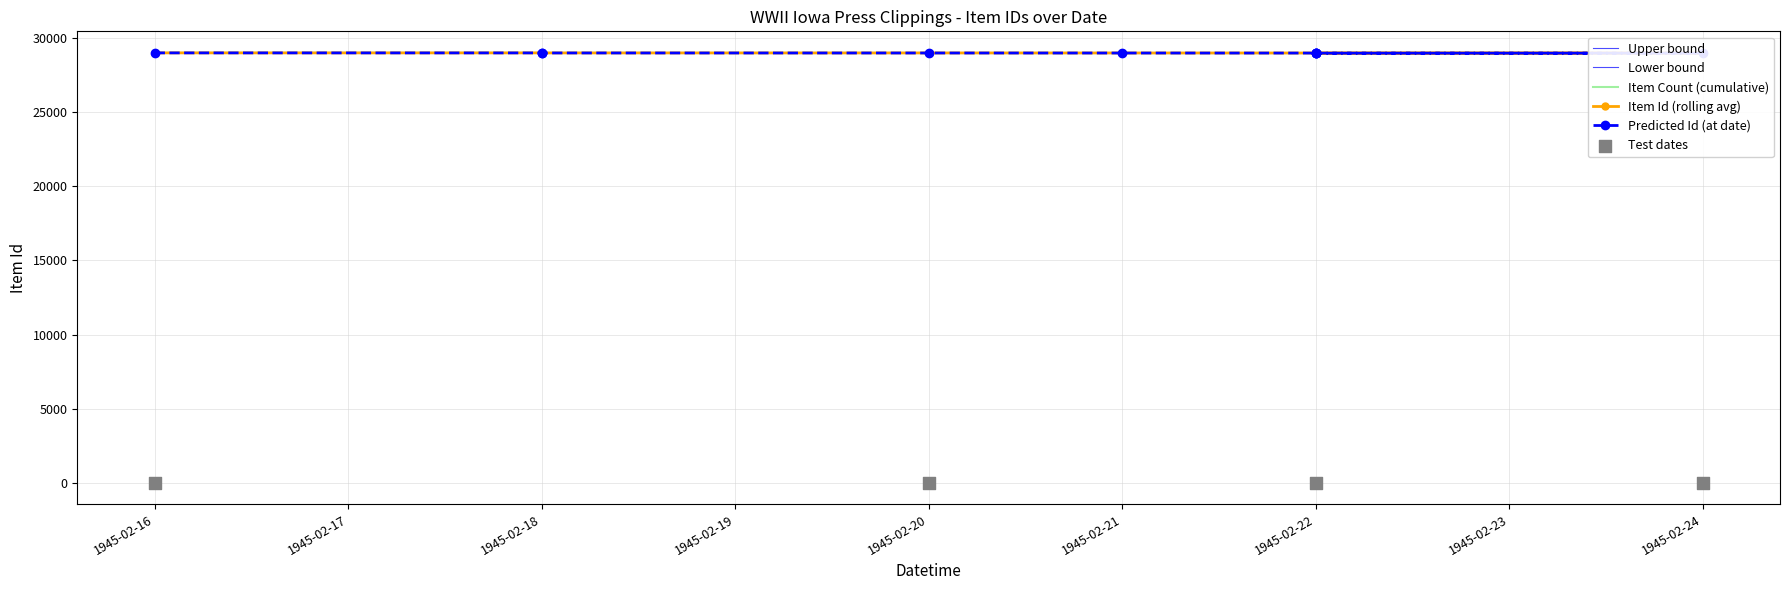

Which series has the largest Y range (max minus min)?

Item Count (cumulative)